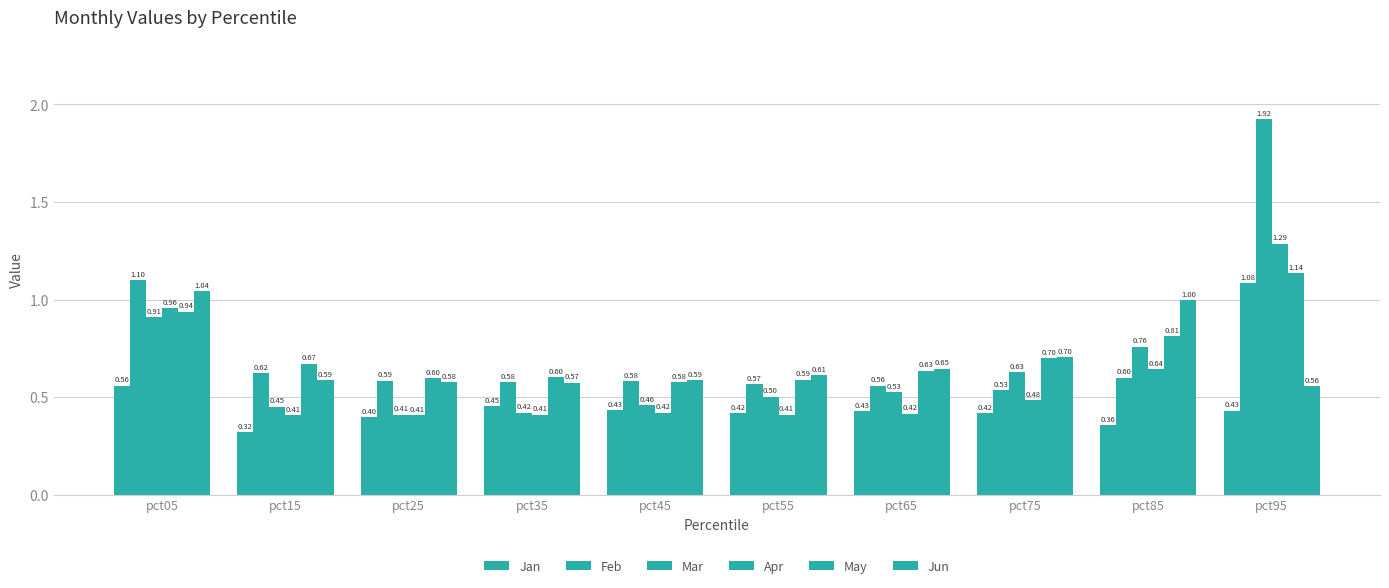

Reading left to right, transcribe all the data shown in this chart.

Jan: pct05=0.6	pct15=0.3	pct25=0.4	pct35=0.5	pct45=0.4	pct55=0.4	pct65=0.4	pct75=0.4	pct85=0.4	pct95=0.4
Feb: pct05=1.1	pct15=0.6	pct25=0.6	pct35=0.6	pct45=0.6	pct55=0.6	pct65=0.6	pct75=0.5	pct85=0.6	pct95=1.1
Mar: pct05=0.9	pct15=0.5	pct25=0.4	pct35=0.4	pct45=0.5	pct55=0.5	pct65=0.5	pct75=0.6	pct85=0.8	pct95=1.9
Apr: pct05=1.0	pct15=0.4	pct25=0.4	pct35=0.4	pct45=0.4	pct55=0.4	pct65=0.4	pct75=0.5	pct85=0.6	pct95=1.3
May: pct05=0.9	pct15=0.7	pct25=0.6	pct35=0.6	pct45=0.6	pct55=0.6	pct65=0.6	pct75=0.7	pct85=0.8	pct95=1.1
Jun: pct05=1.0	pct15=0.6	pct25=0.6	pct35=0.6	pct45=0.6	pct55=0.6	pct65=0.6	pct75=0.7	pct85=1.0	pct95=0.6